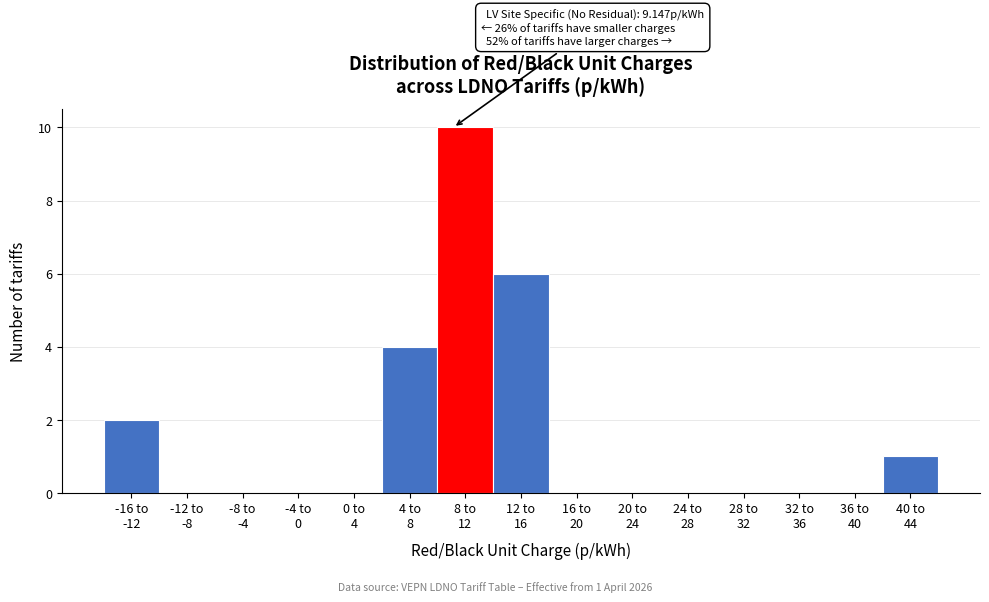

What is the greatest value displayed?

10